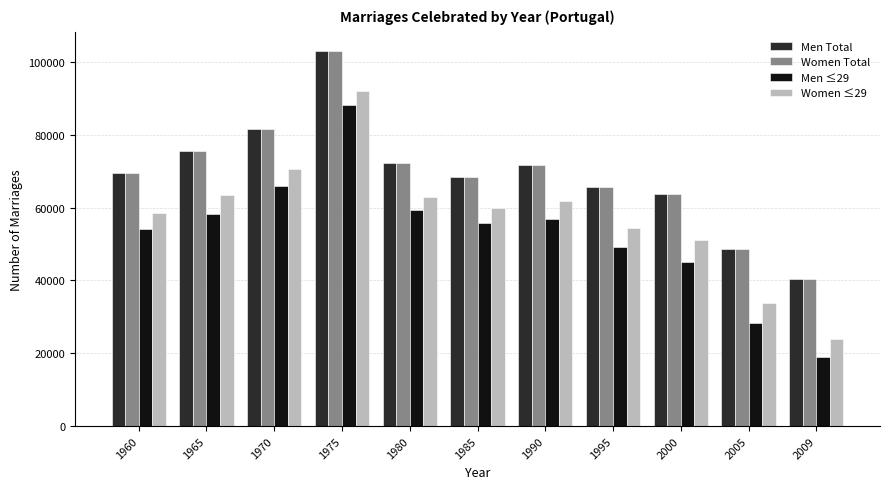

At which category is the sum across all series the highest?

1975